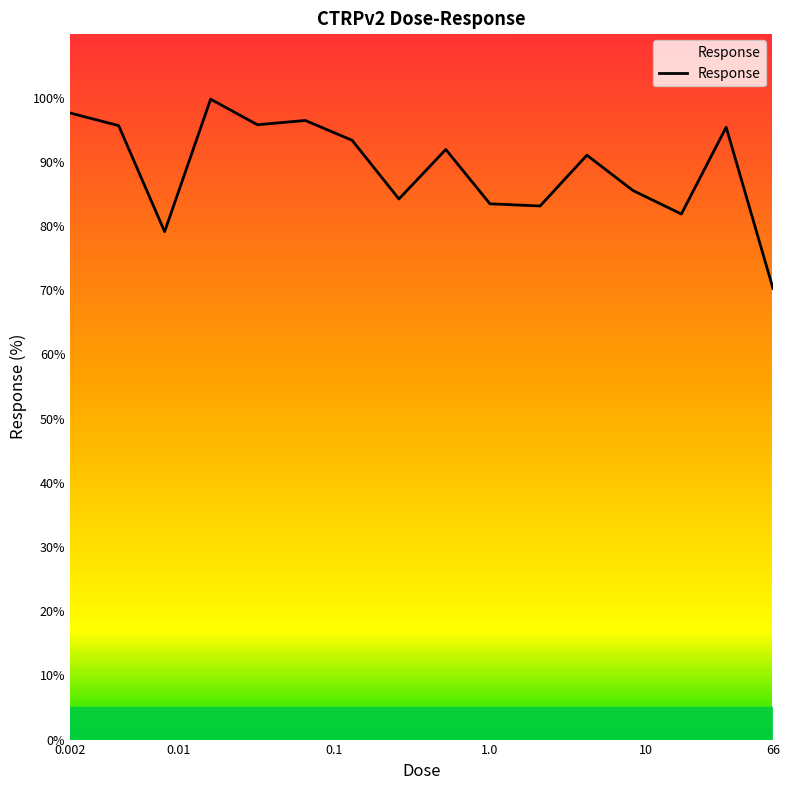

What is the difference between the maximum and minimum values?

29.5